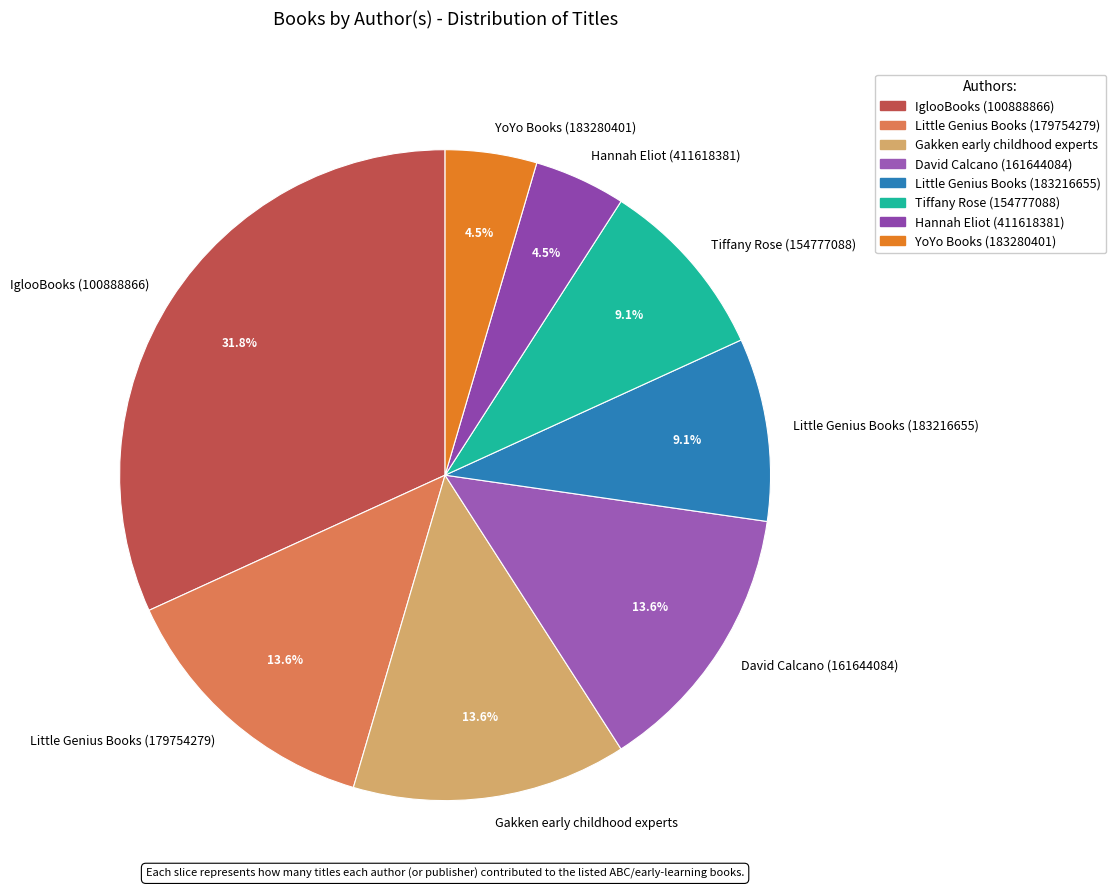

How many slices are in this pie chart?

8